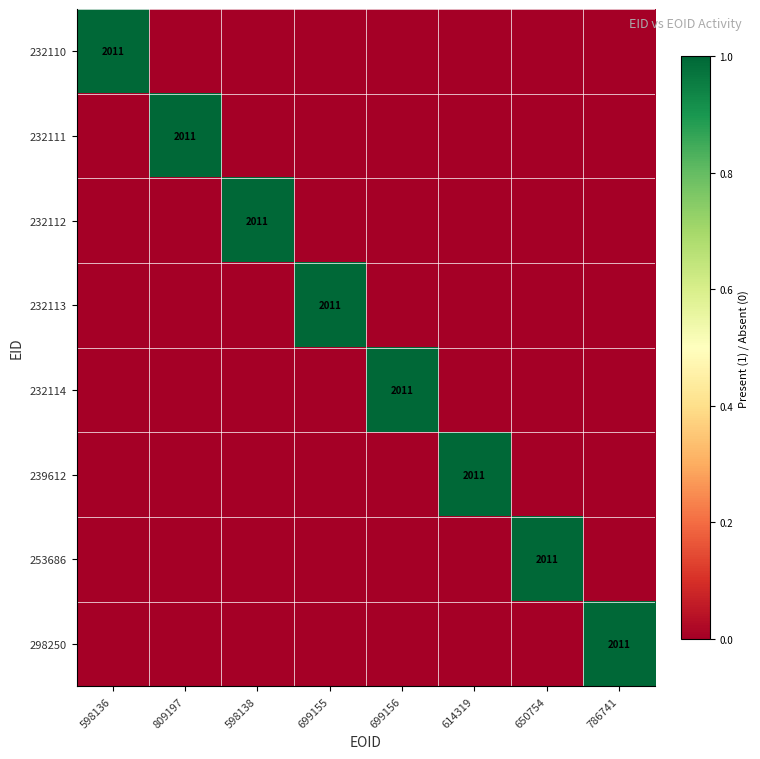

Is it true that 232110 equals 2011 at 598136?

True